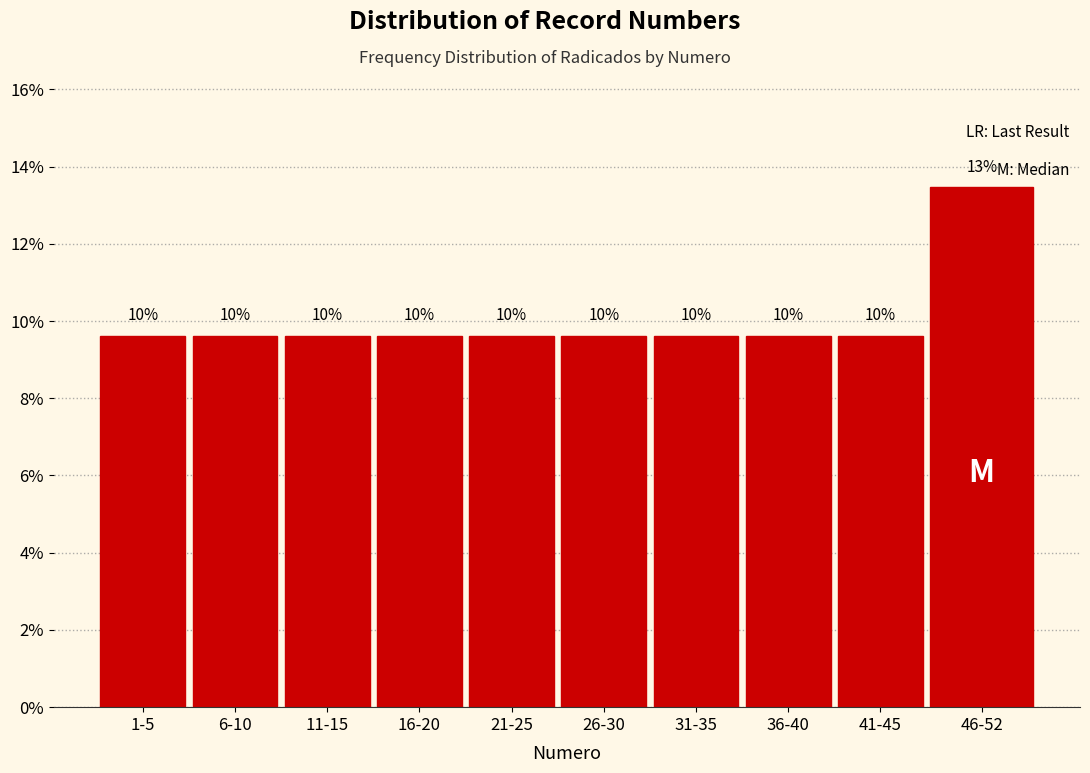

How many bars are there in total?

10